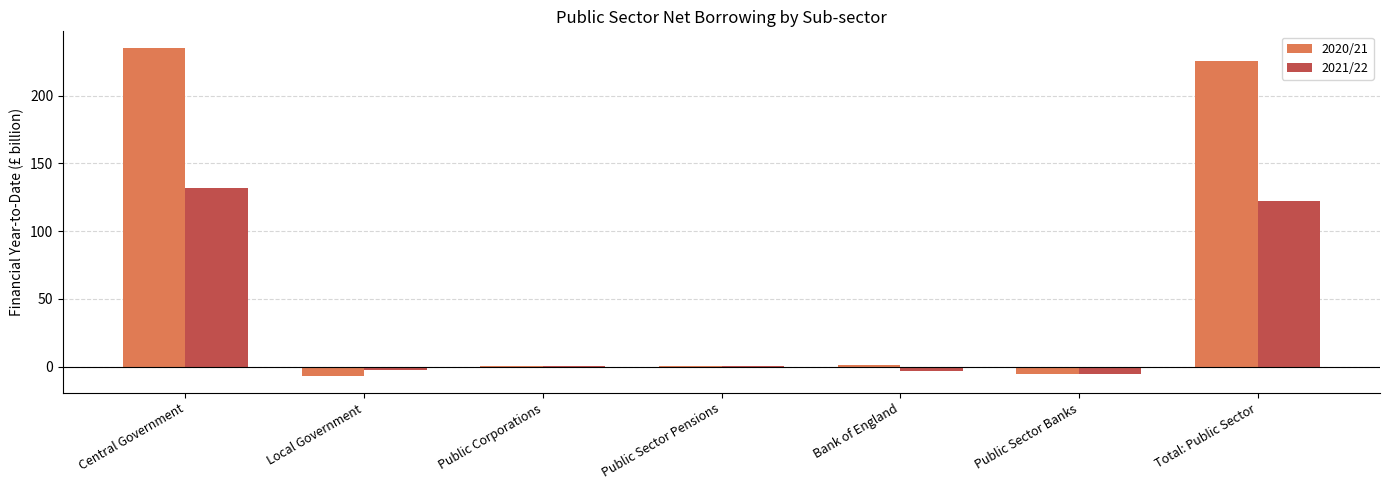

Count the number of data series in this chart.

2